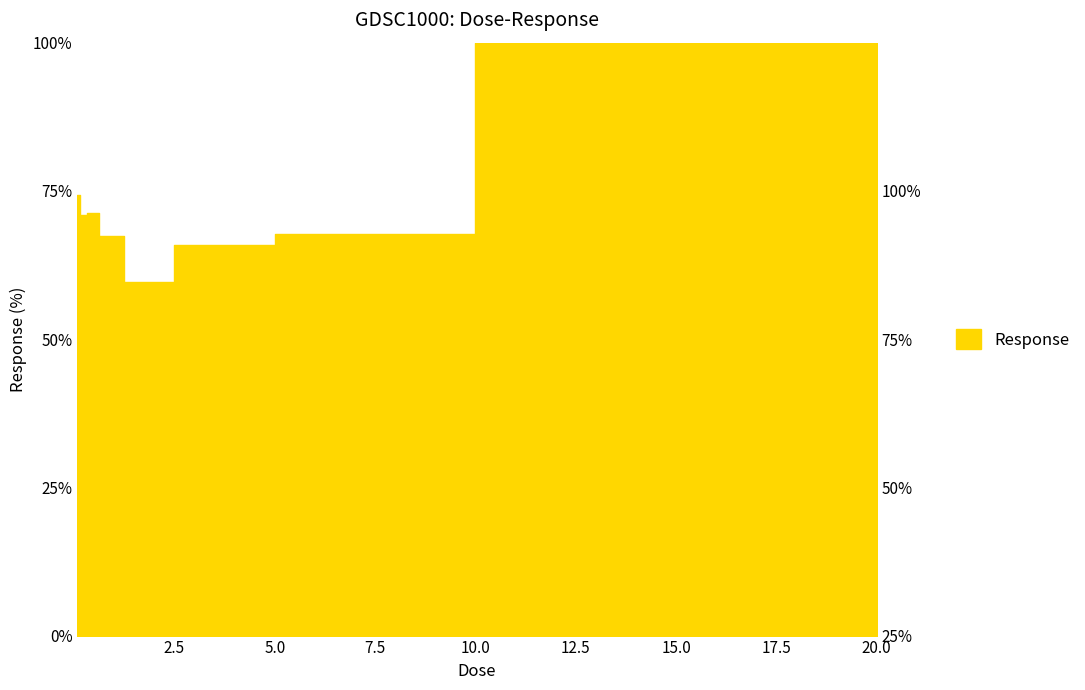

What is the label of the 8th point from the right?

0.15625